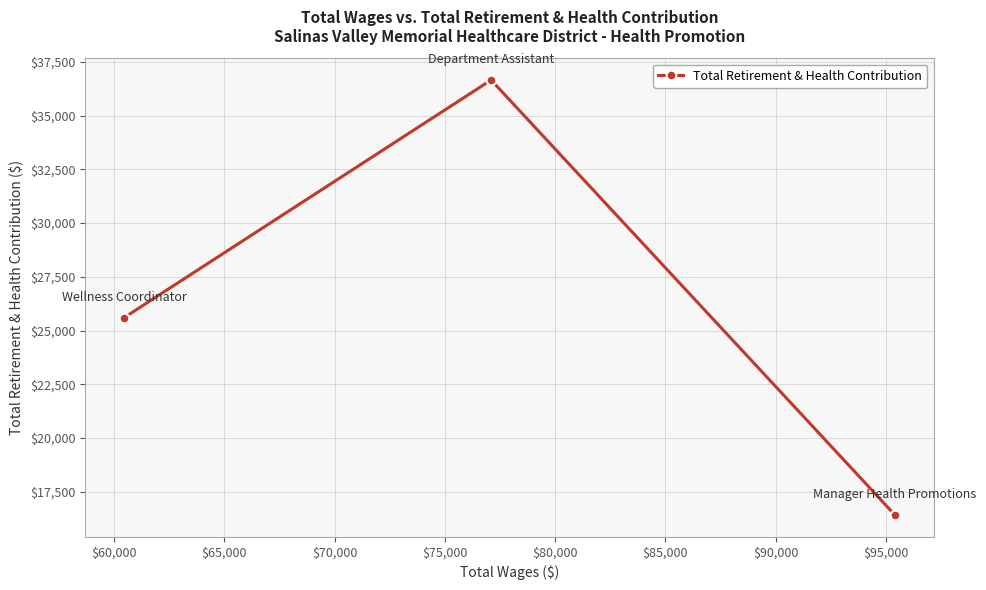

How many lines are shown in the chart?

1